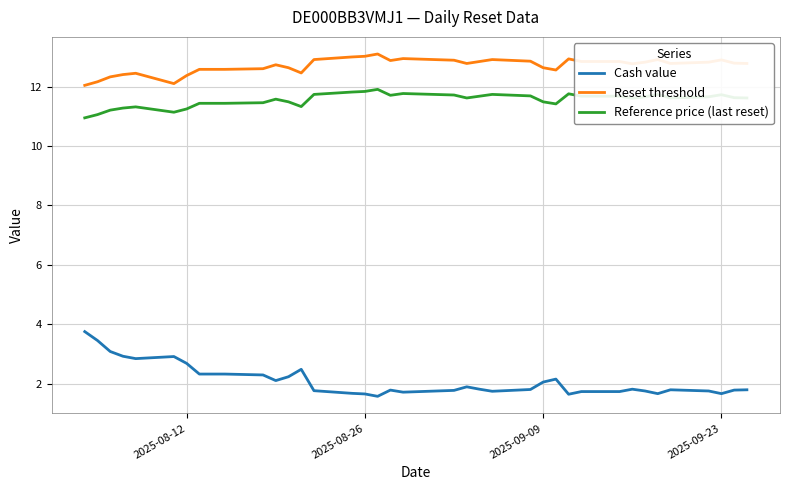

True or false: Reset threshold and Cash value cross at least once.

False